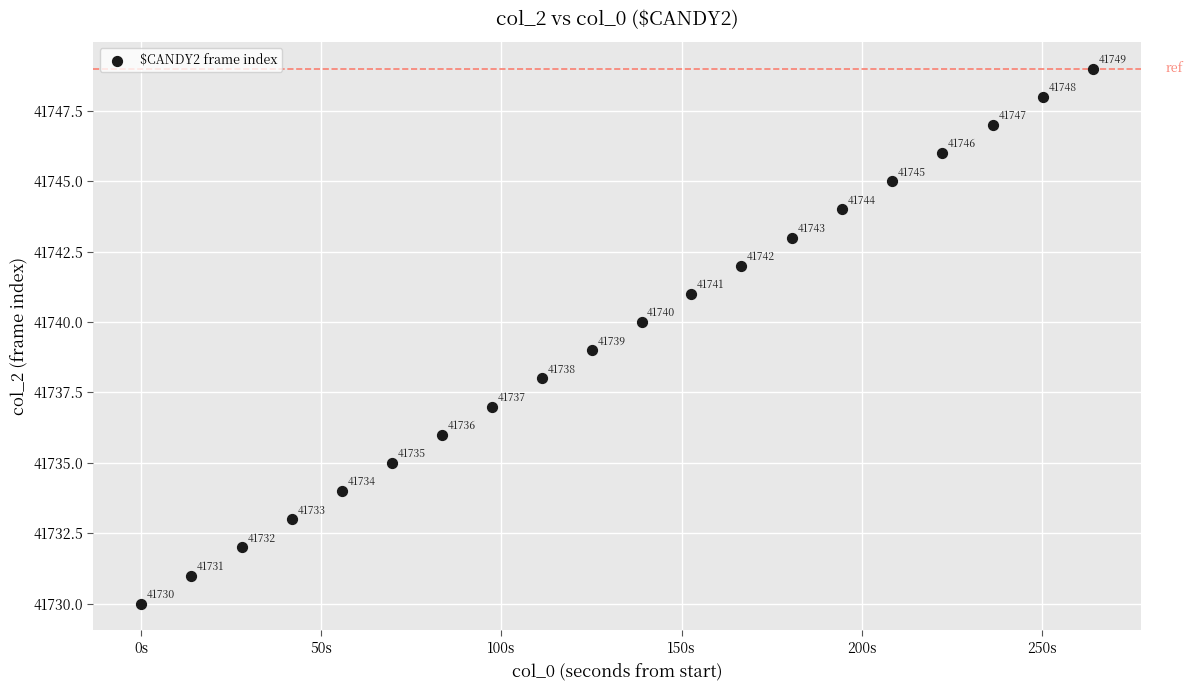

What is the range of Y values (max minus min)?

19